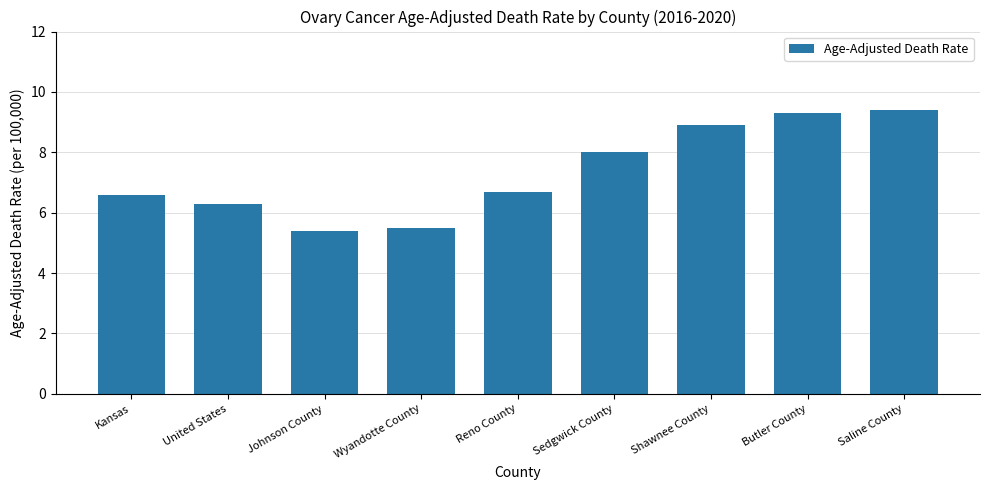

Rank the categories by value from lowest to highest.

Johnson County, Wyandotte County, United States, Kansas, Reno County, Sedgwick County, Shawnee County, Butler County, Saline County